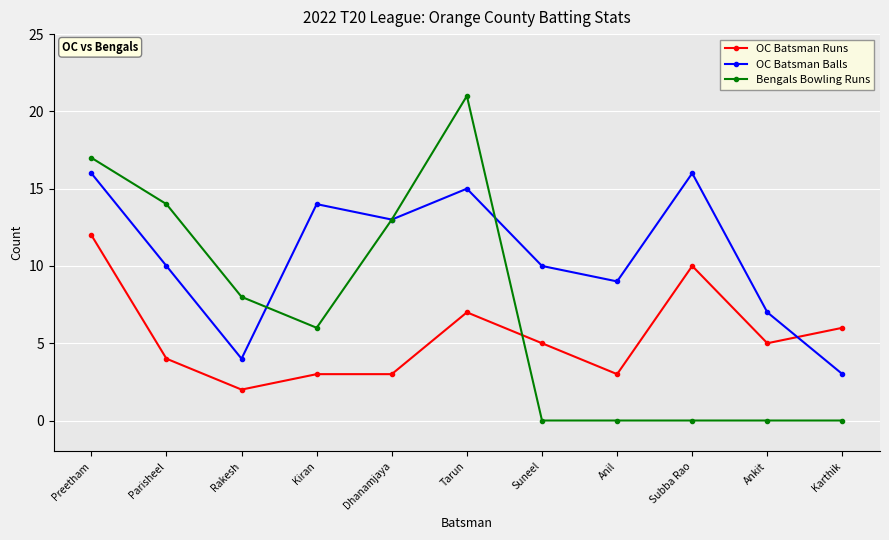

Which series changed the most between Rakesh and Ankit?

Bengals Bowling Runs